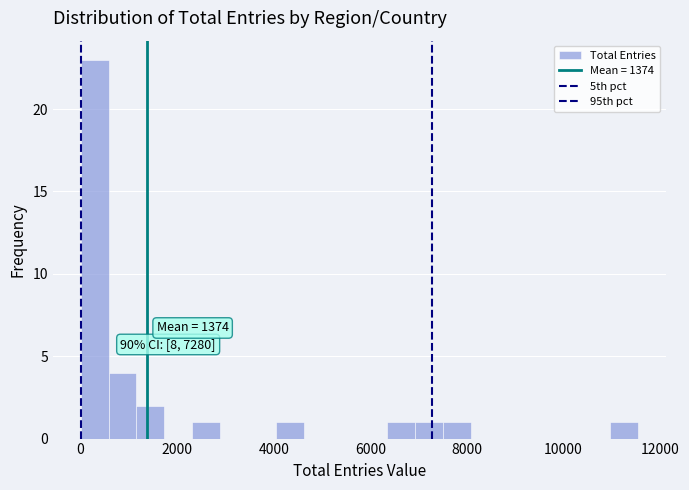

Read against the x-axis, roughly where is the centre of the tallest bar?

200